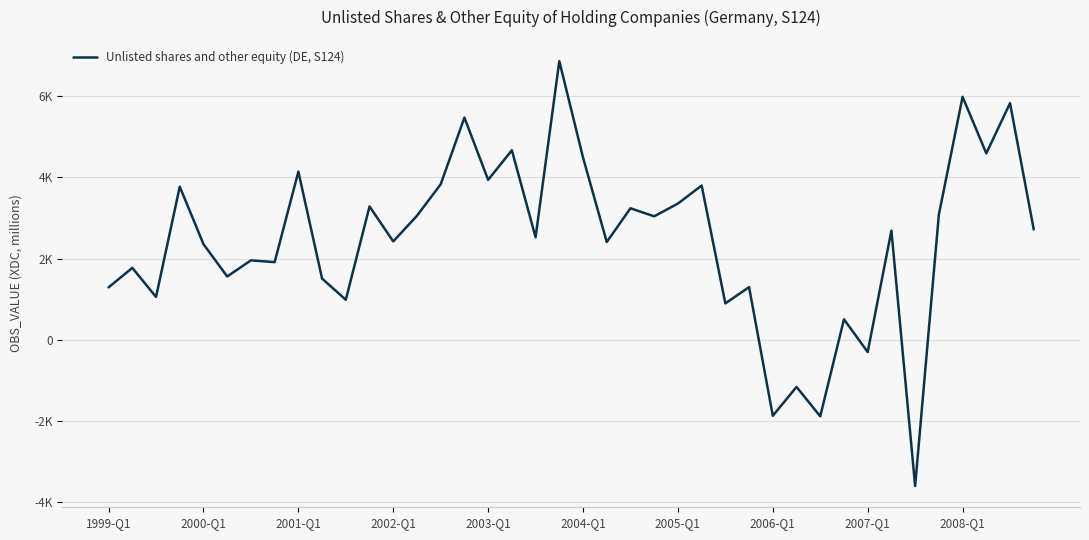

Does the chart have visible grid lines?

Yes